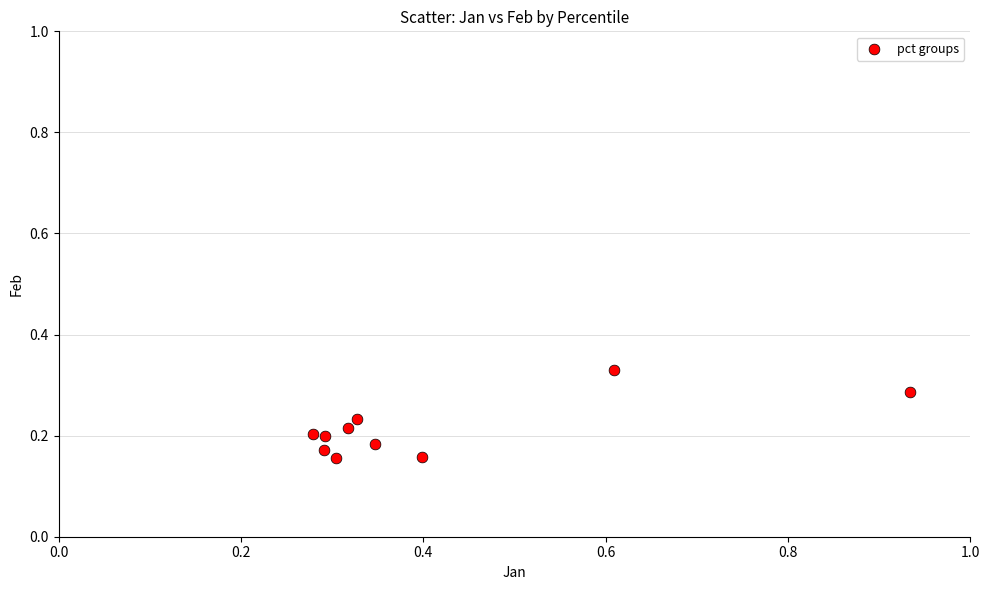

What is the average X value?

0.4